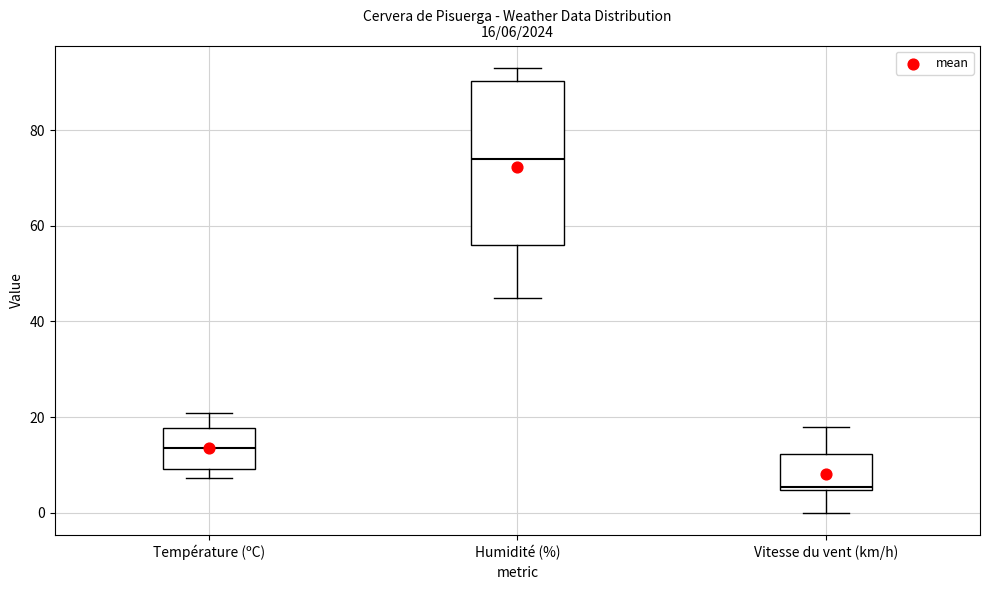

Which box's median line is the lowest?

Vitesse du vent (km/h)